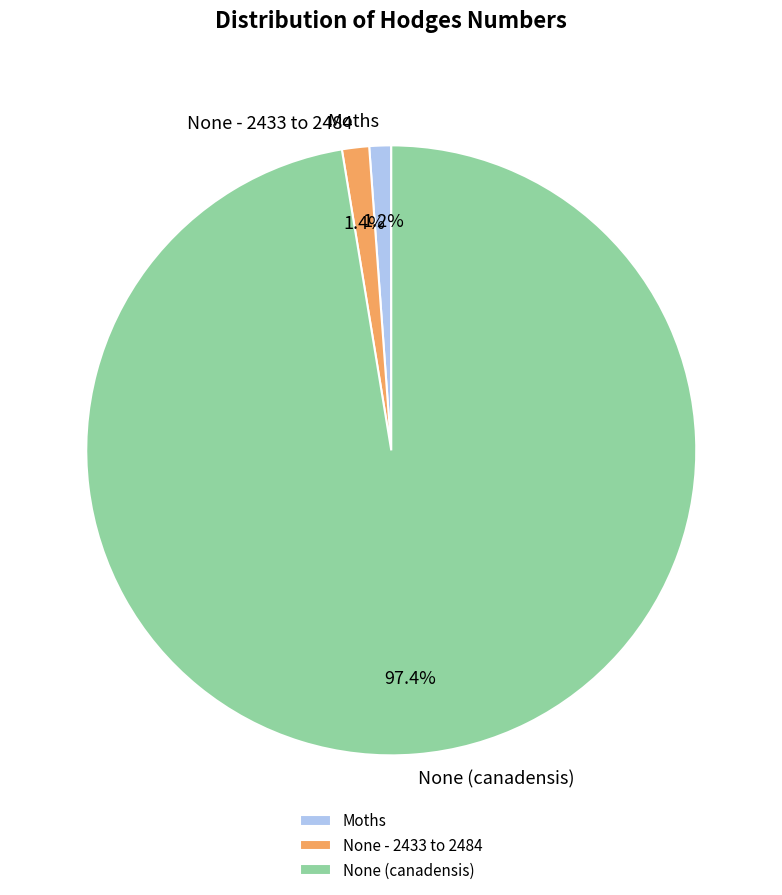

Does None (canadensis) account for over 50% of the chart?

Yes